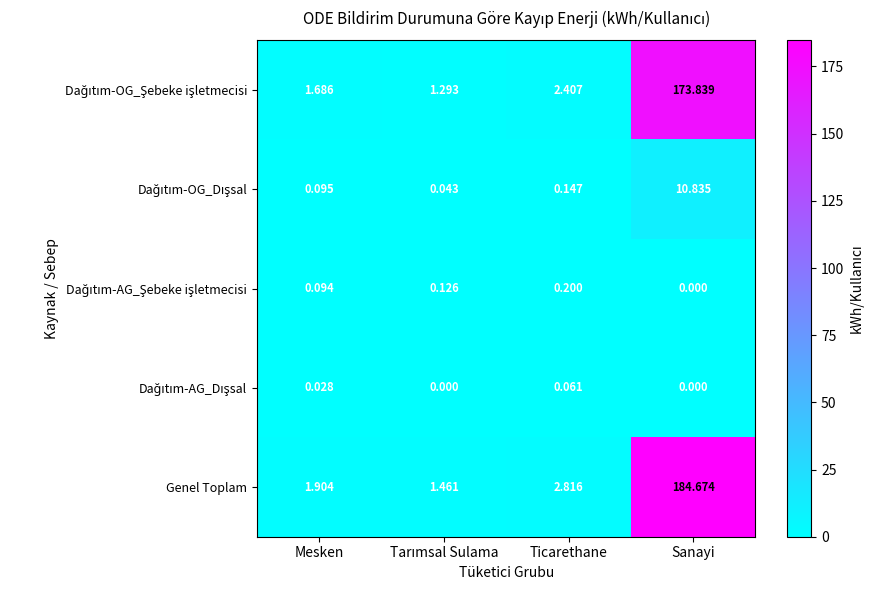

Which series has the largest total across all categories?

Genel Toplam